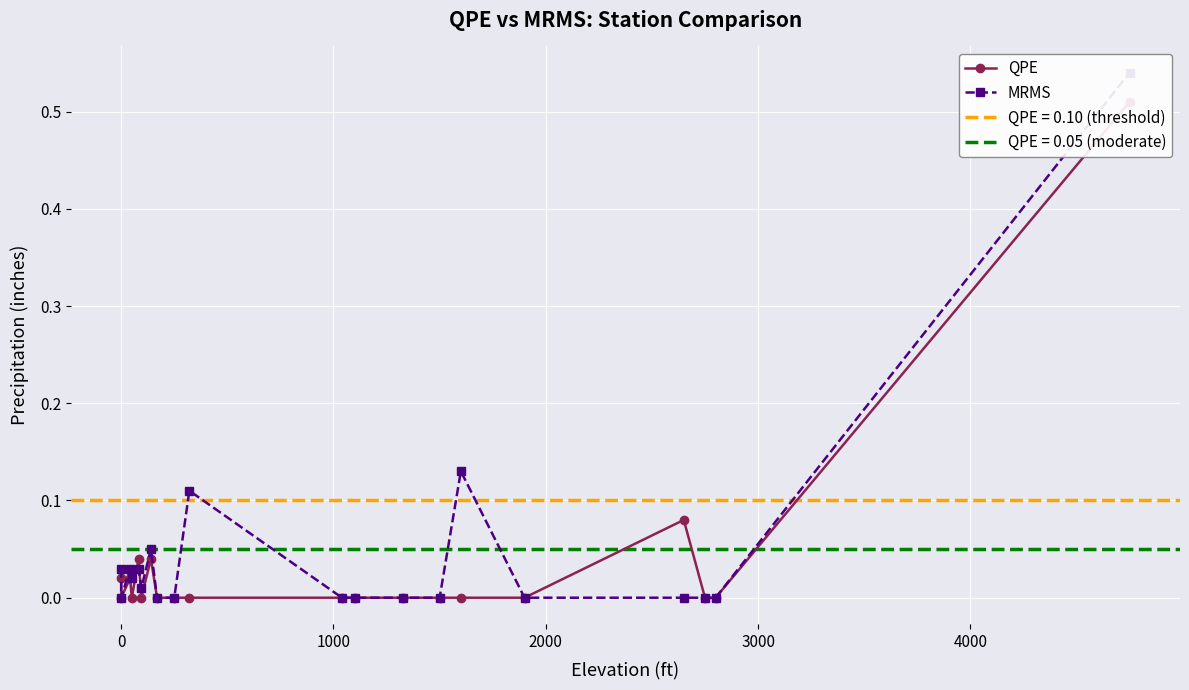

Reading left to right, list all the values displayed in this chart.

QPE: 0.0	0.0	0.0	0.0	0.0	0.0	0.0	0.0	0.0	0.0	0.0	0.0	0.0	0.0	0.0	0.0	0.1	0.0	0.0	0.5
MRMS: 0.0	0.0	0.0	0.0	0.0	0.0	0.1	0.0	0.0	0.1	0.0	0.0	0.0	0.0	0.1	0.0	0.0	0.0	0.0	0.5